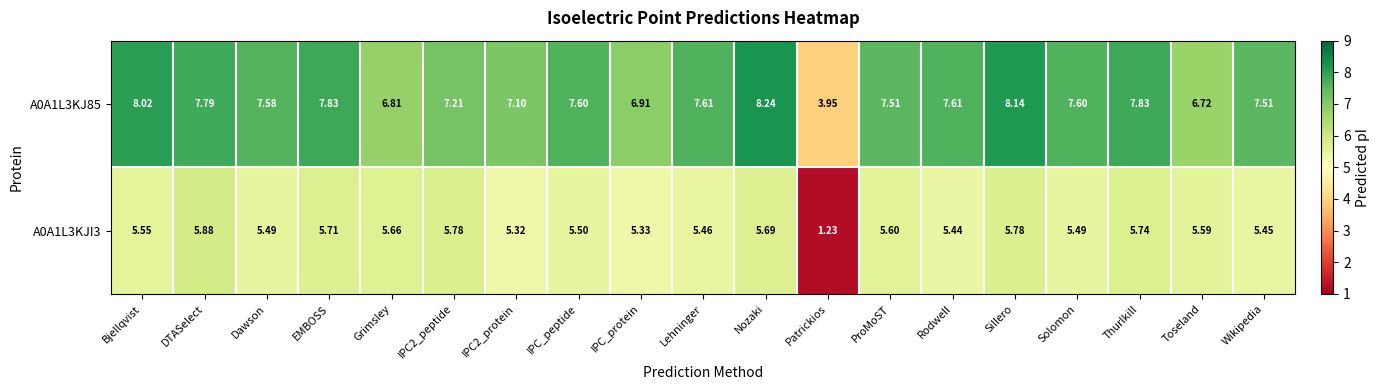

Where does the A0A1L3KJI3 series first go above 5?

Bjellqvist